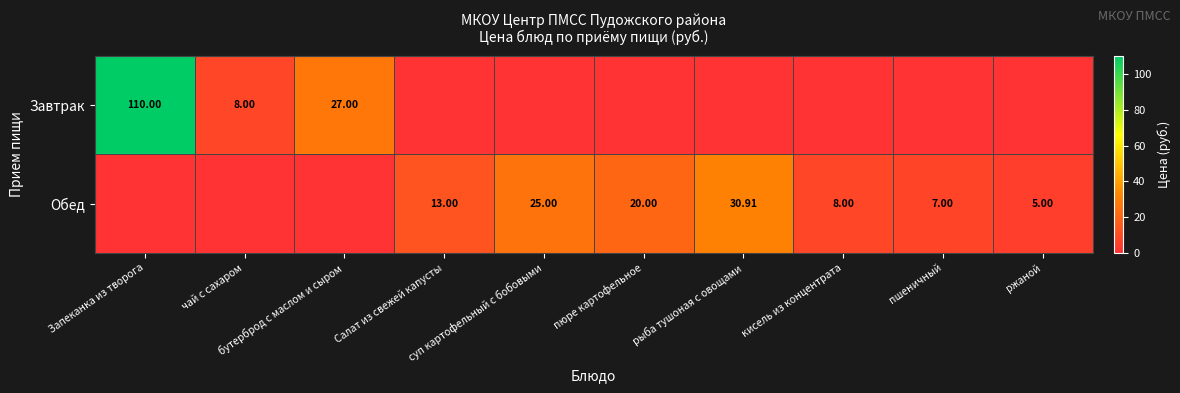

What is the greatest value displayed?

110.0